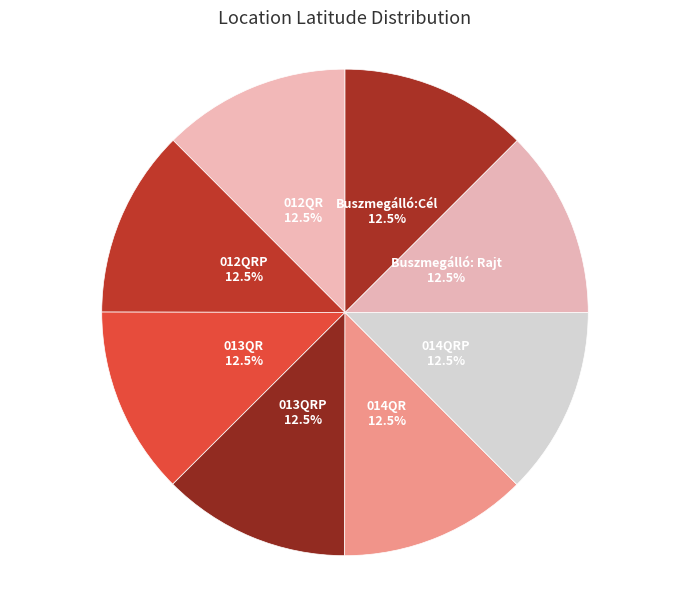

How many segments does this pie chart have?

8